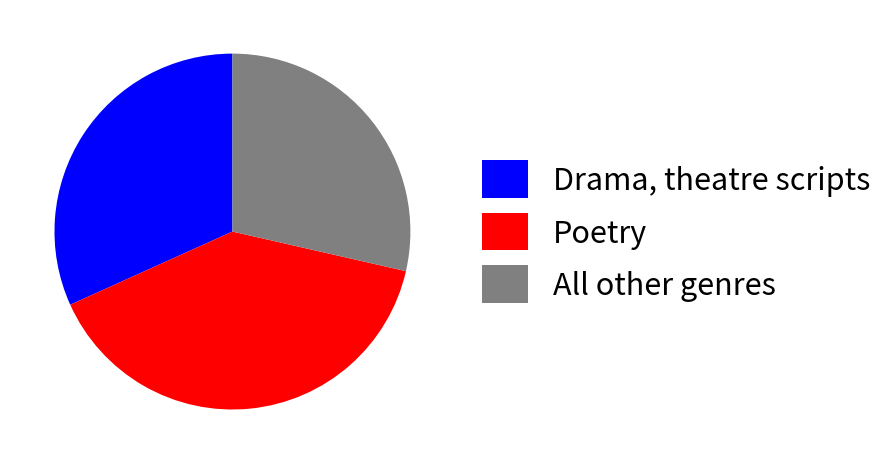

Combined, do Poetry and All other genres account for over 50%?

Yes